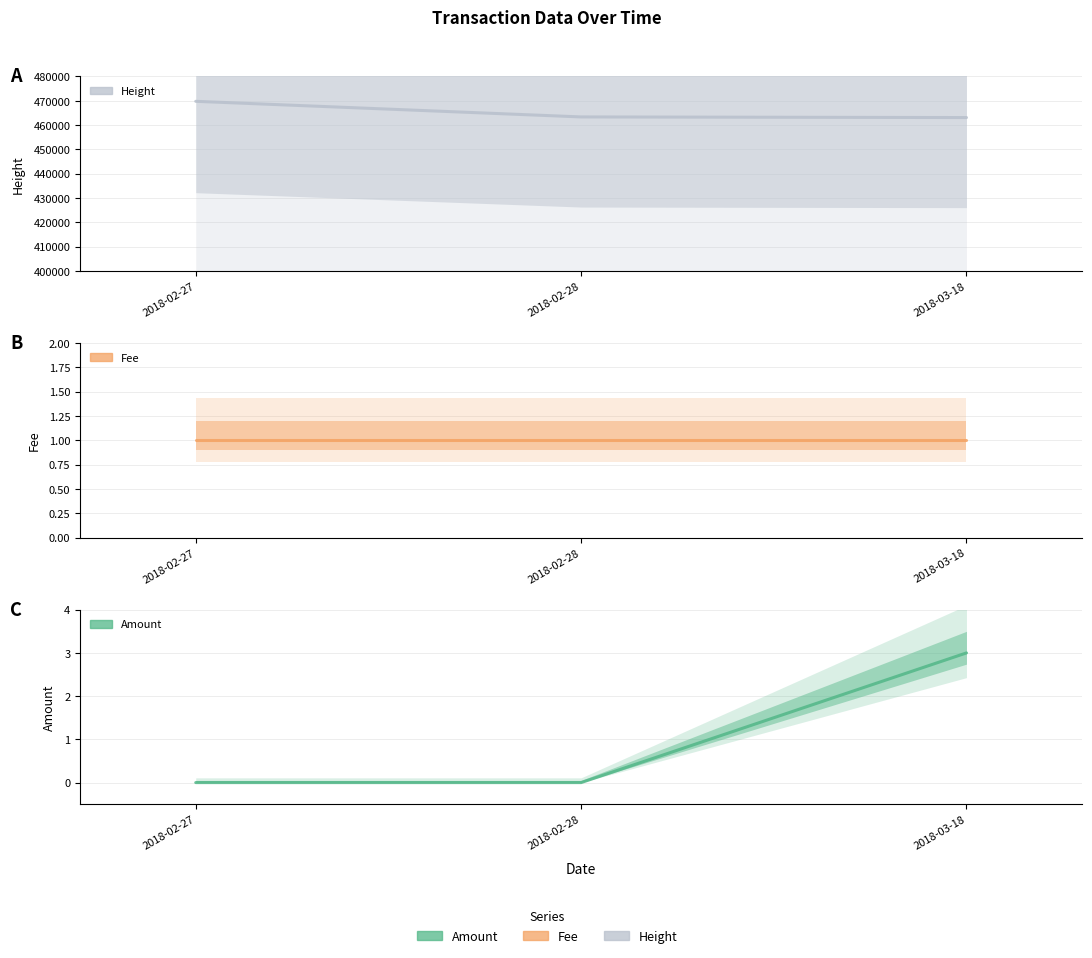

Which series has the widest spread of values?

Height